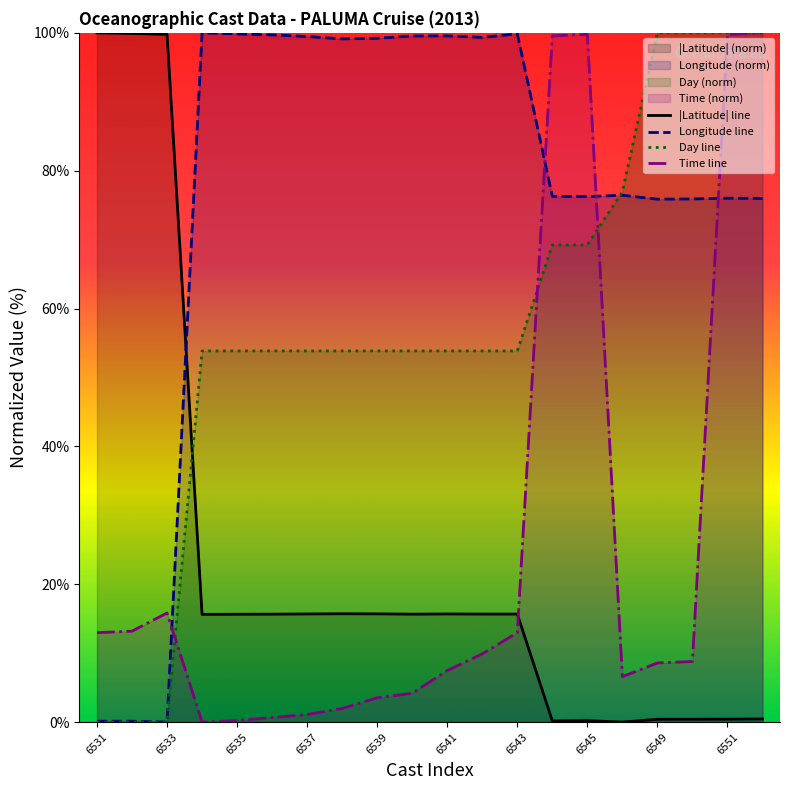

What is the maximum value for Longitude line?

100.0